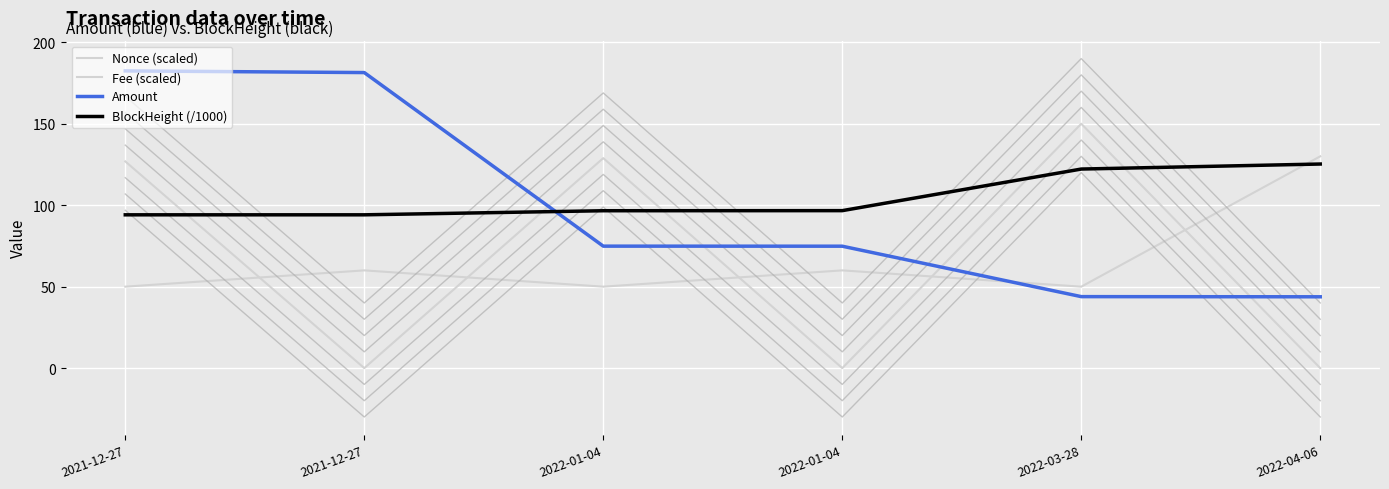

What is the highest value of the BlockHeight (/1000) series?

125.3